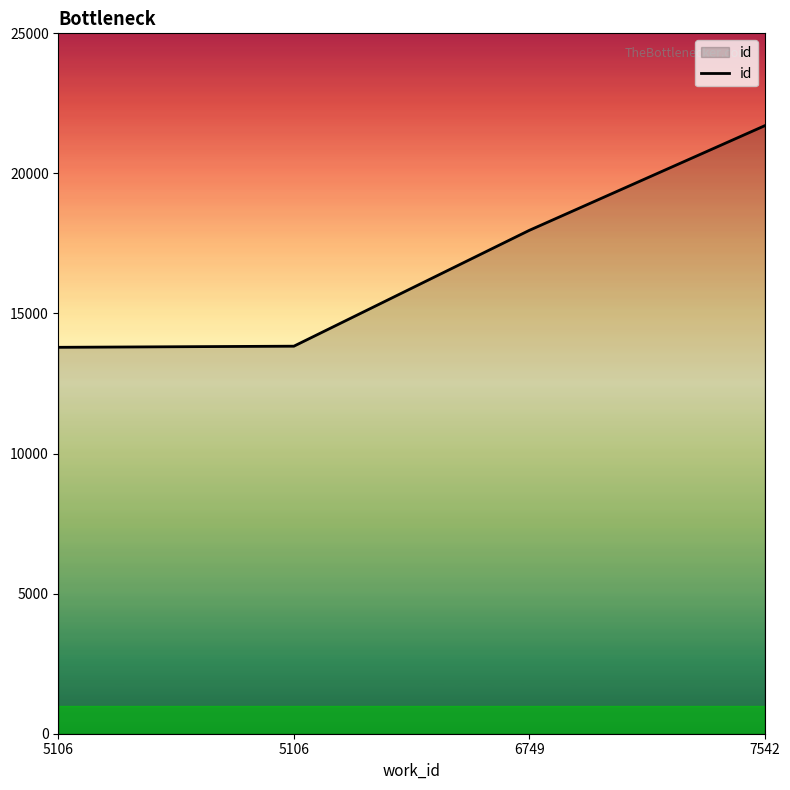

How many categories are shown in the chart?

4